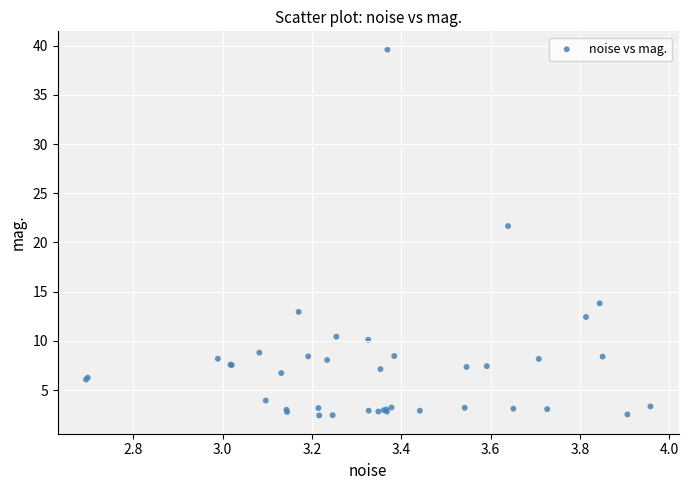

What Y value in the scatter plot is closest to 21?

21.7